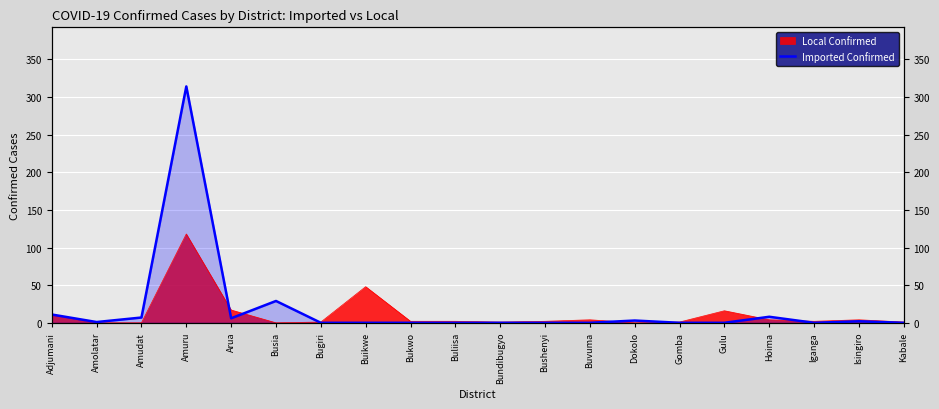

True or false: the data shows 4 at Dokolo.

False